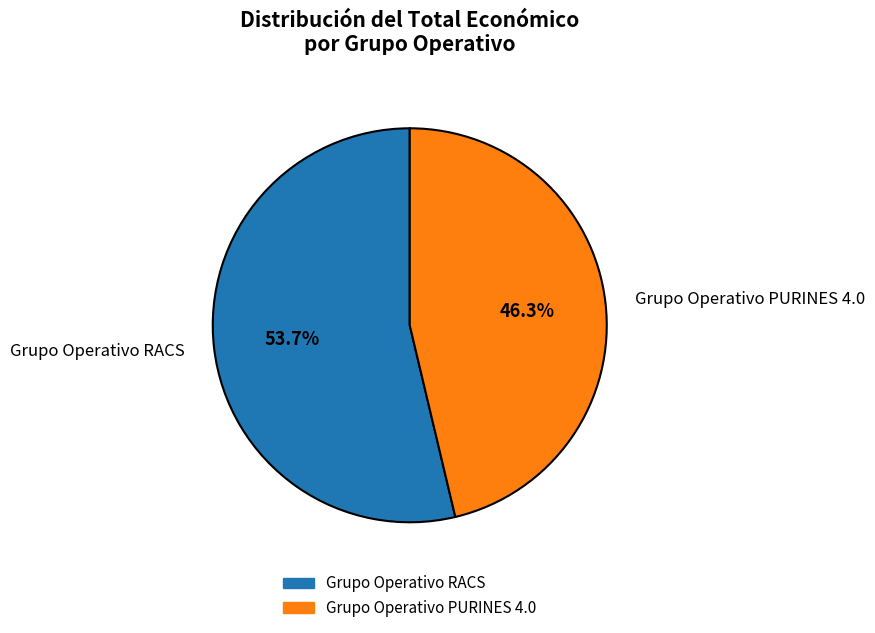

The Grupo Operativo PURINES 4.0 slice represents 46% of the pie. True or false?

True